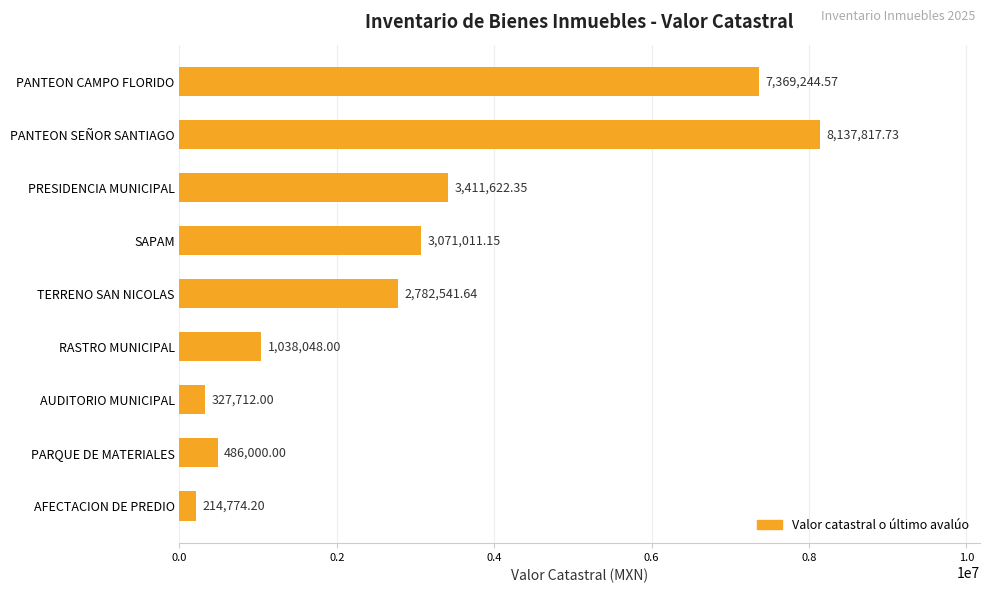

Rank the categories by value from lowest to highest.

AFECTACION DE PREDIO, AUDITORIO MUNICIPAL, PARQUE DE MATERIALES, RASTRO MUNICIPAL, TERRENO SAN NICOLAS, SAPAM, PRESIDENCIA MUNICIPAL, PANTEON CAMPO FLORIDO, PANTEON SEÑOR SANTIAGO